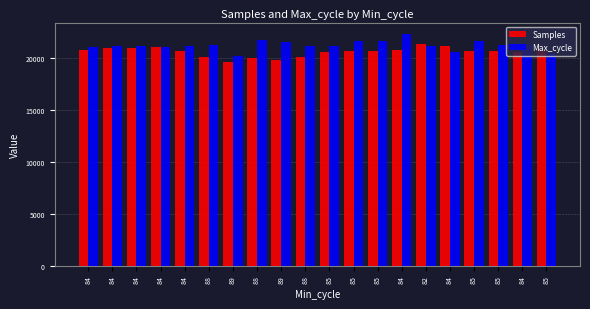

Which series has the largest total across all categories?

Max_cycle